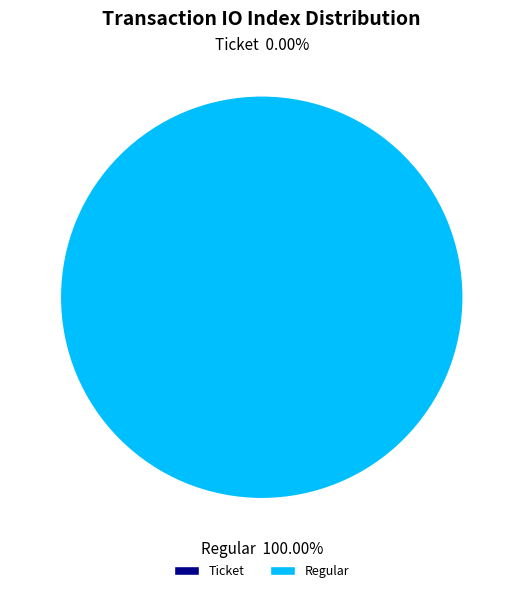

To the nearest percent, what is the difference between the Ticket and Regular slice percentages?

100%